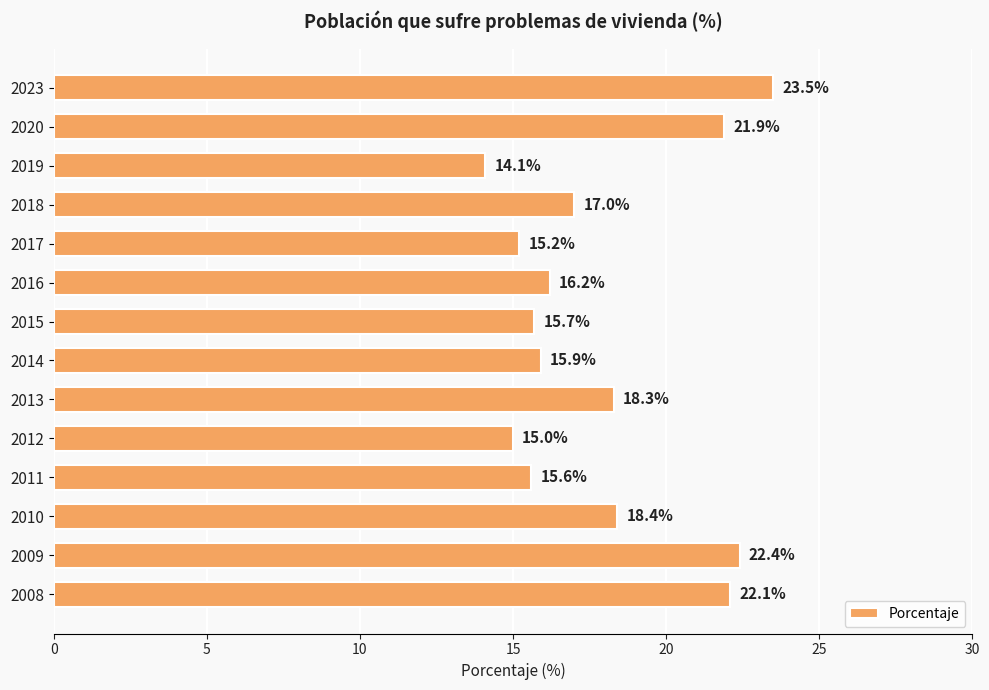

What is the sum of all values?

251.3